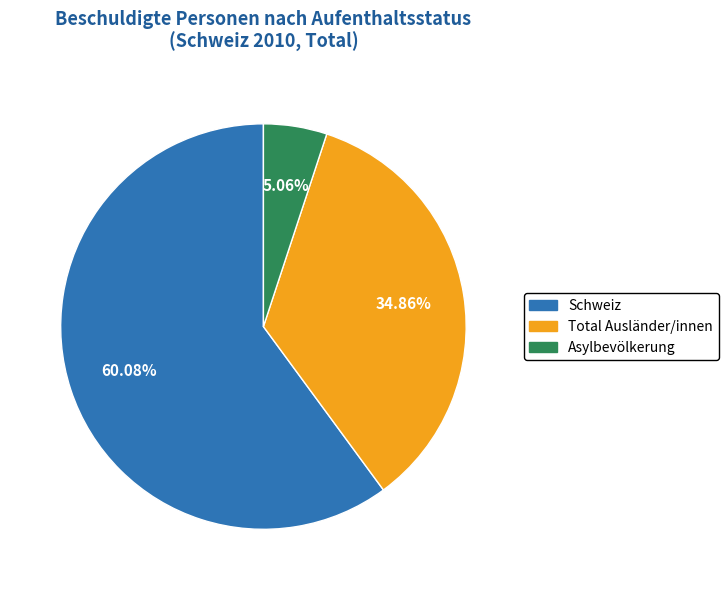

How many slices are in this pie chart?

3